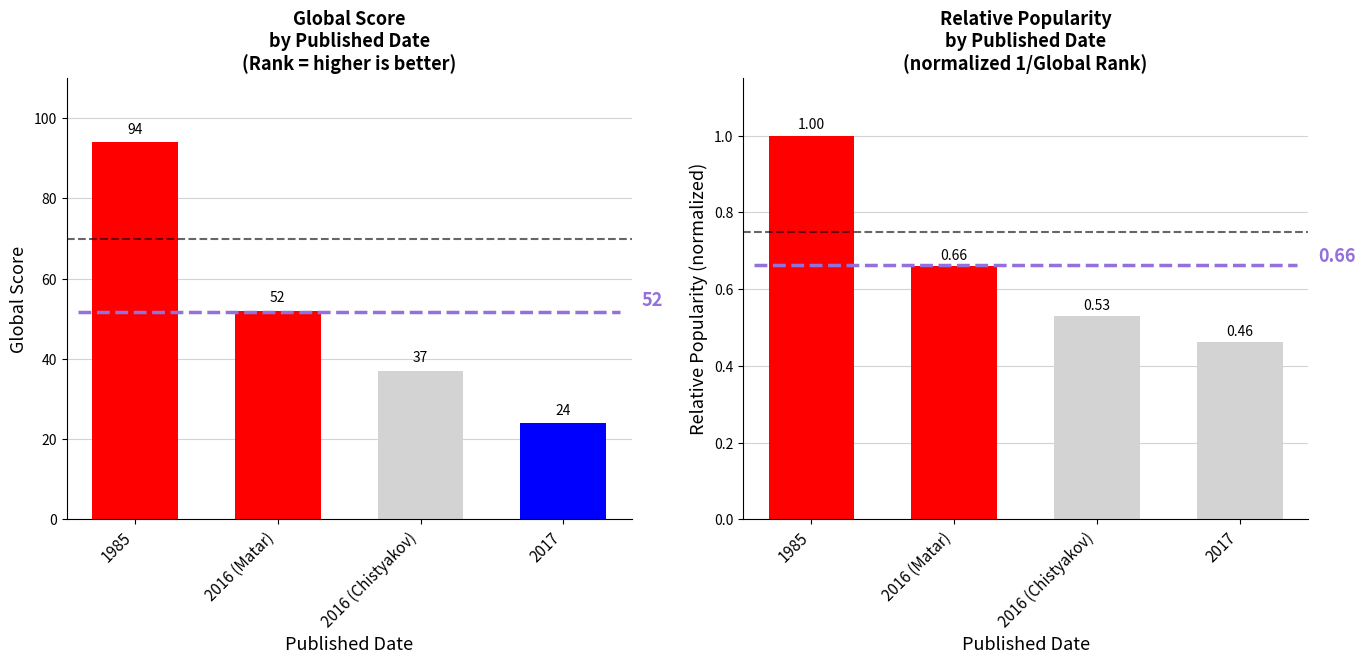

What is the greatest value displayed?

94.0